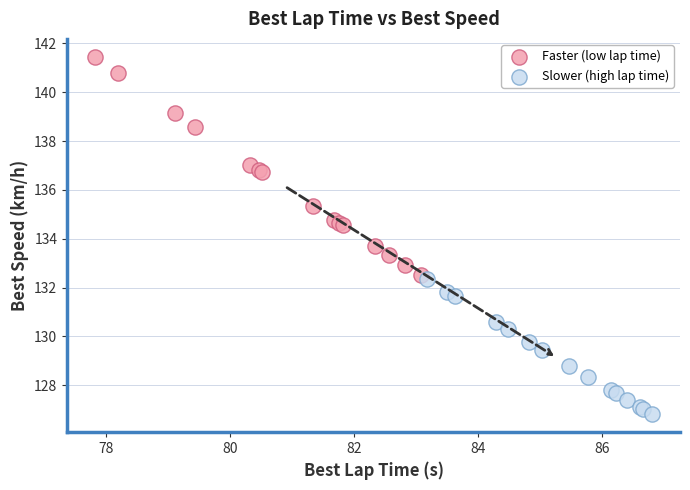

Which series reaches the maximum Y coordinate?

Faster (low lap time)